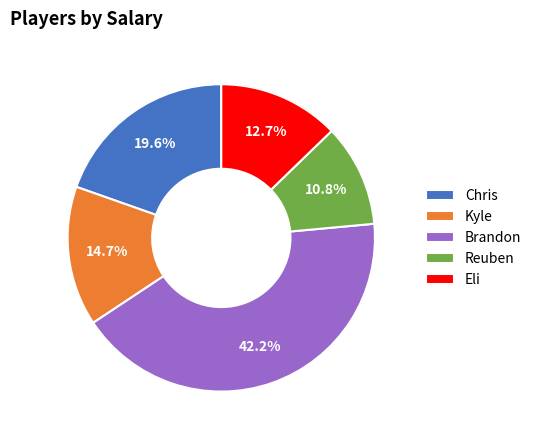

To the nearest percent, what percentage of the pie is Kyle?

15%